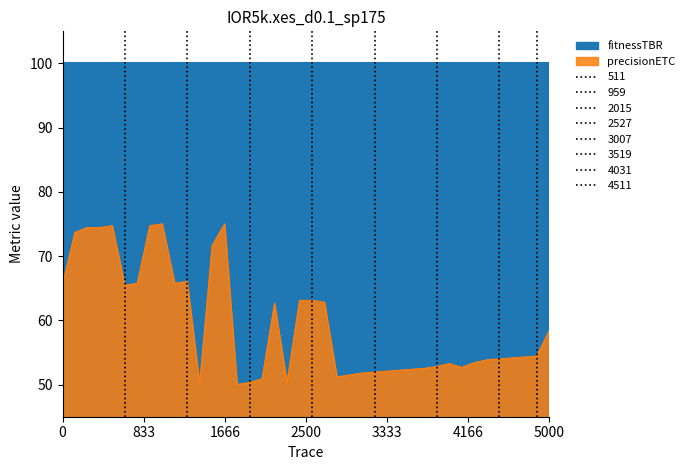

The value of precisionETC at 0 is 65.4. True or false?

True